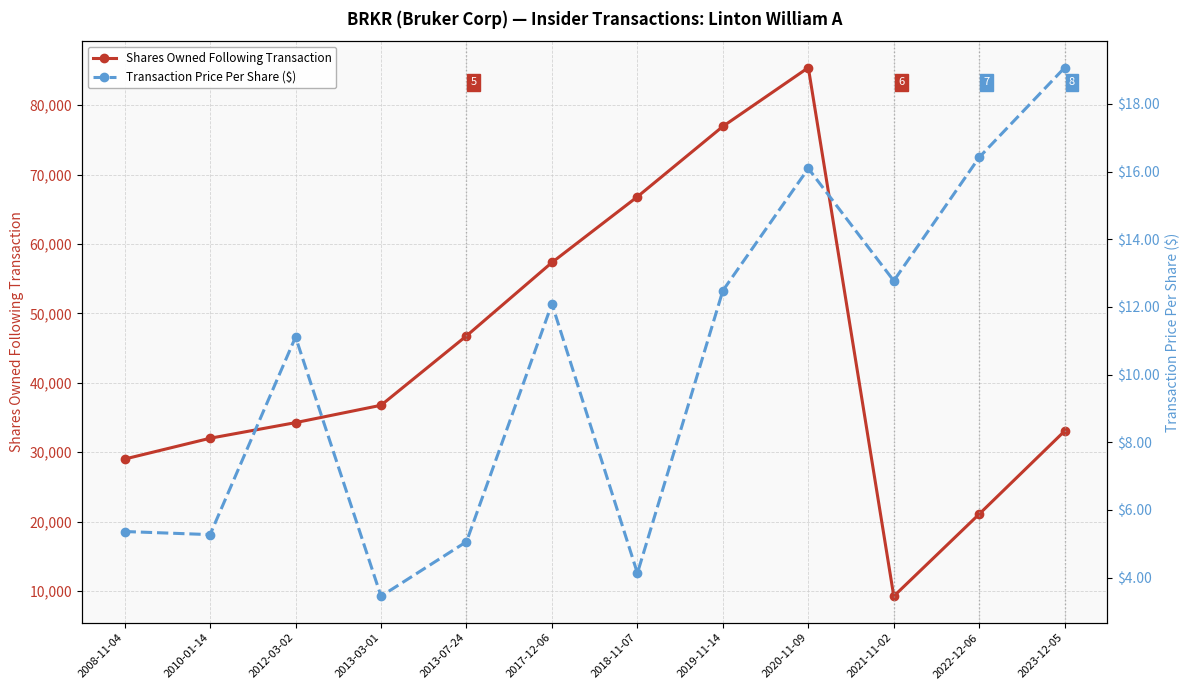

Where is Shares Owned Following Transaction nearest to the value 47322?

2013-07-24